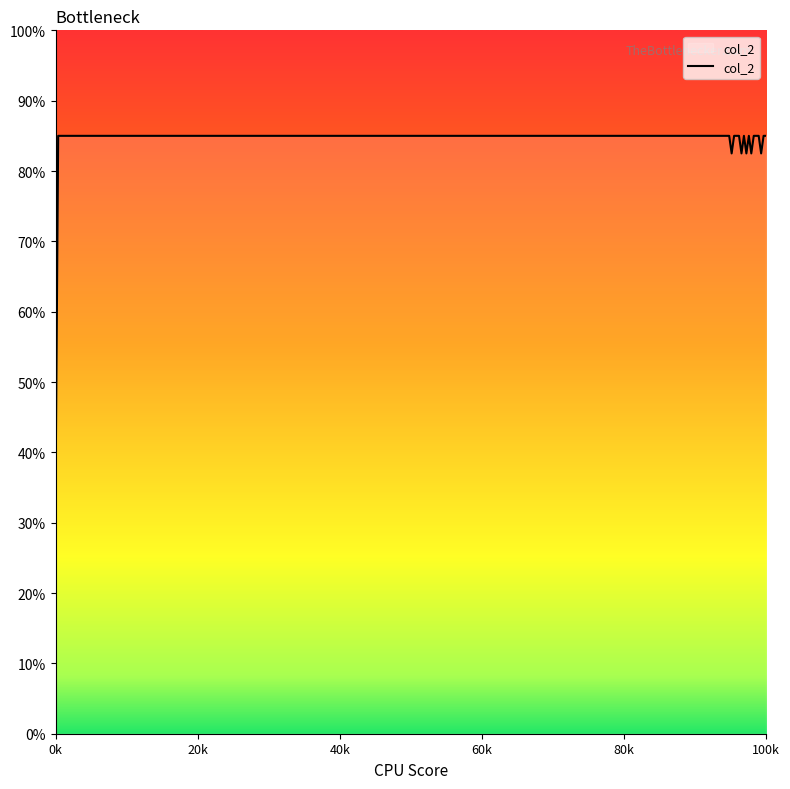

True or false: there are more than 2 points higher than both neighbors.

False